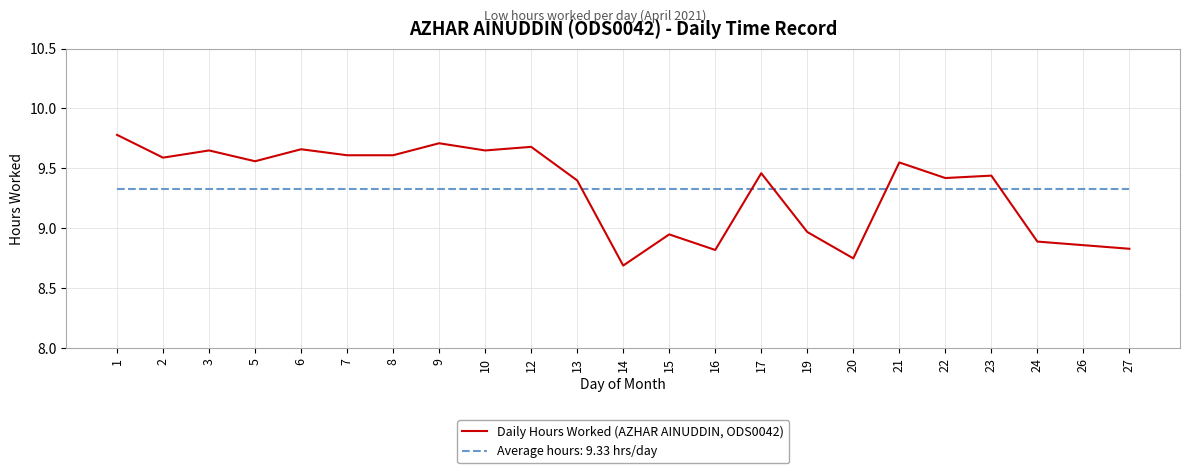

Which label corresponds to the largest value in the chart?

1